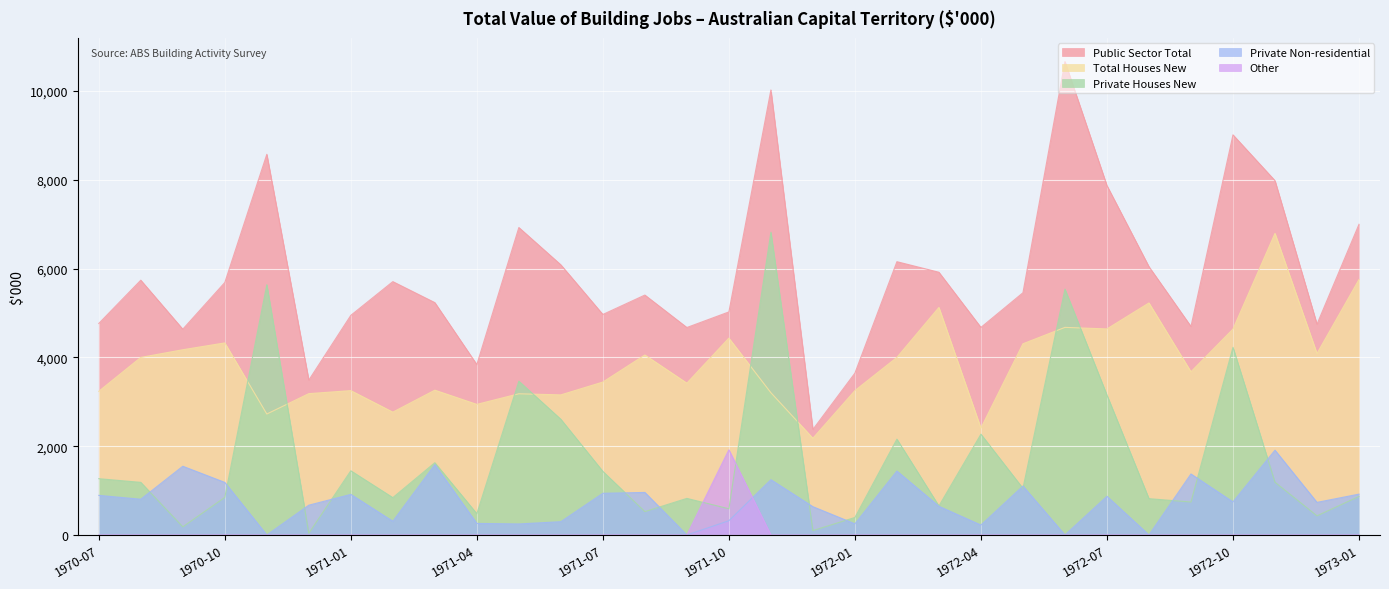

How many lines are shown in the chart?

5